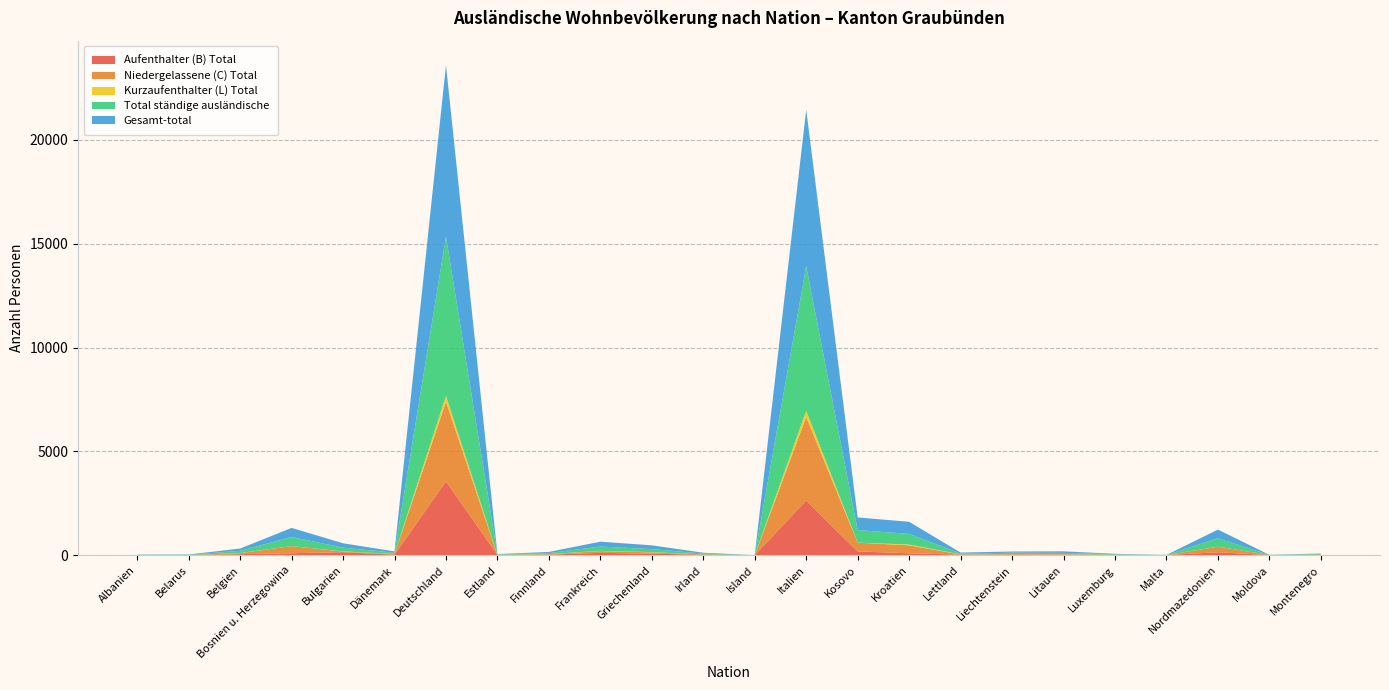

Reading left to right, transcribe all the data shown in this chart.

Aufenthalter (B) Total: 9	0	48	92	143	24	3557	10	25	111	70	25	0	2638	182	90	27	23	35	10	2	140	5	7
Niedergelassene (C) Total: 0	5	50	344	30	33	3832	3	24	86	66	12	0	4015	422	383	5	35	11	10	0	269	1	20
Kurzaufenthalter (L) Total: 1	0	6	1	9	2	283	4	2	10	10	1	1	304	1	39	6	1	10	1	2	0	0	0
Total ständige ausländische: 10	14	104	437	182	59	7672	17	51	207	146	38	1	6957	605	512	38	59	56	21	4	409	6	27
Gesamt-total: 10	14	111	439	209	64	8252	18	55	236	183	41	1	7537	607	584	49	59	74	23	4	413	6	27